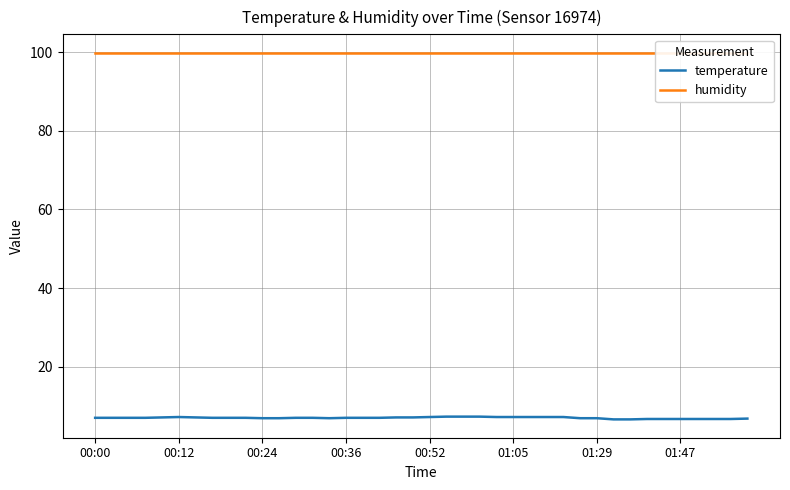

What is the maximum value for temperature?

7.3